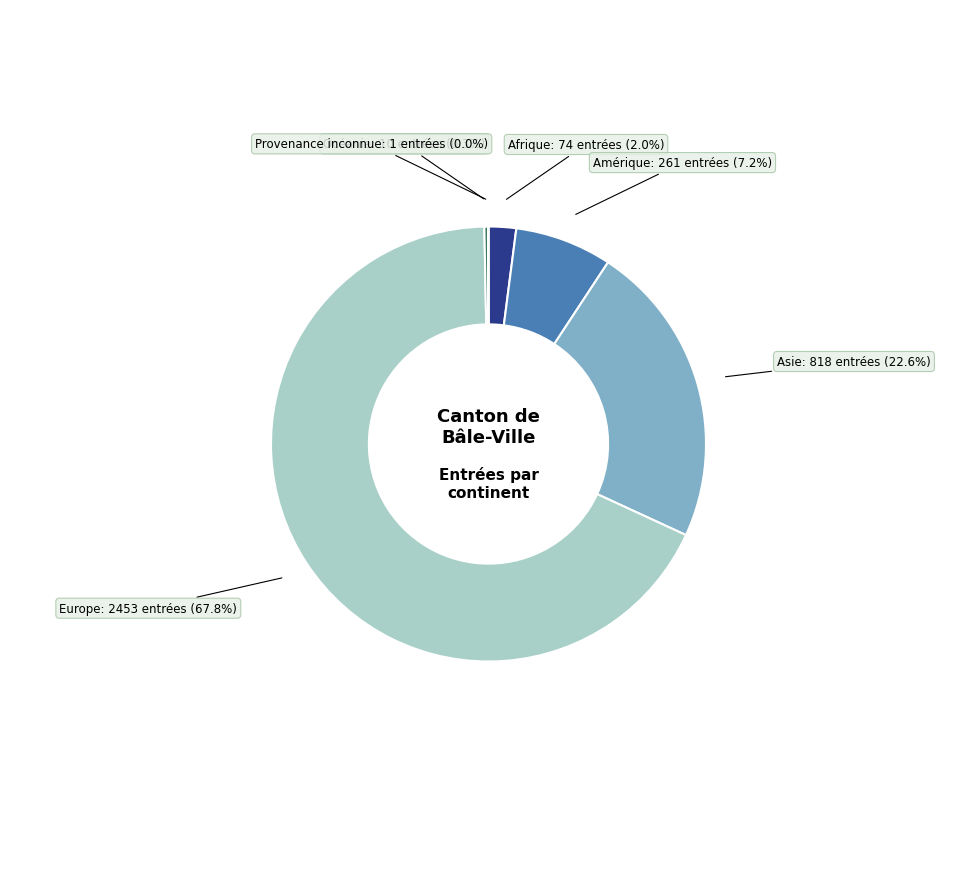

Is there a majority slice in this chart?

Yes